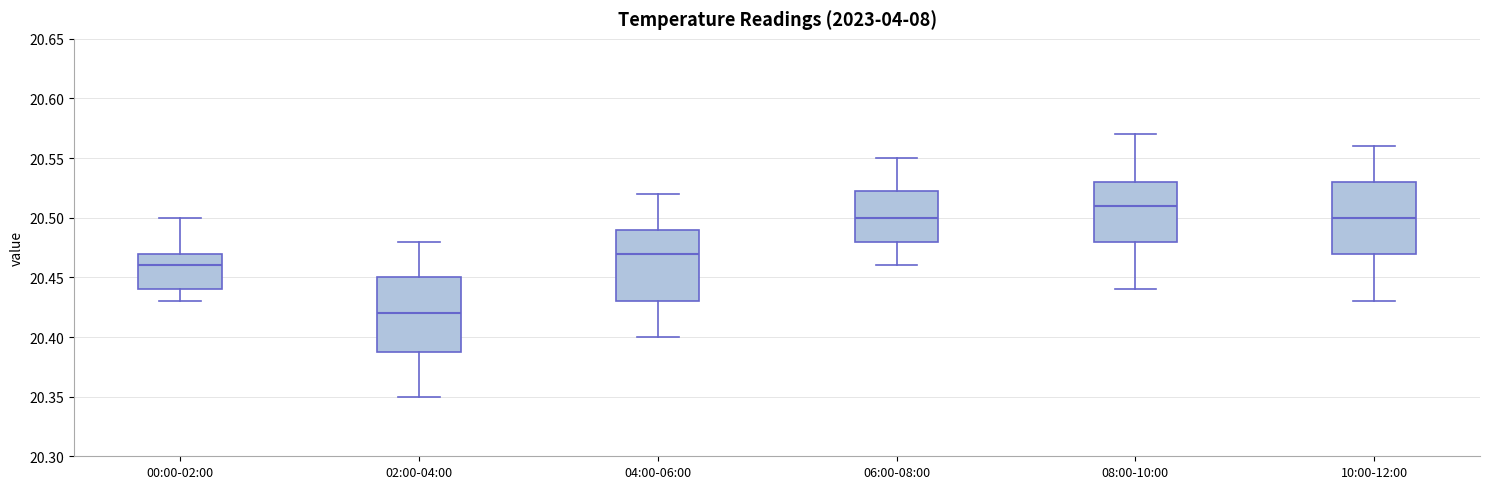

Reading left to right, transcribe this box plot: for each box, give where its median line is, the range the box spans, and where its two whiskers end, as read against the y-axis. The values are not printed on the chart, so give them approximately, as read against the axis.

00:00-02:00: median 20.460, box 20.440 to 20.470, whiskers 20.430 to 20.500
02:00-04:00: median 20.420, box 20.390 to 20.450, whiskers 20.350 to 20.480
04:00-06:00: median 20.470, box 20.430 to 20.490, whiskers 20.400 to 20.520
06:00-08:00: median 20.500, box 20.480 to 20.525, whiskers 20.460 to 20.550
08:00-10:00: median 20.510, box 20.480 to 20.530, whiskers 20.440 to 20.570
10:00-12:00: median 20.500, box 20.470 to 20.530, whiskers 20.430 to 20.560